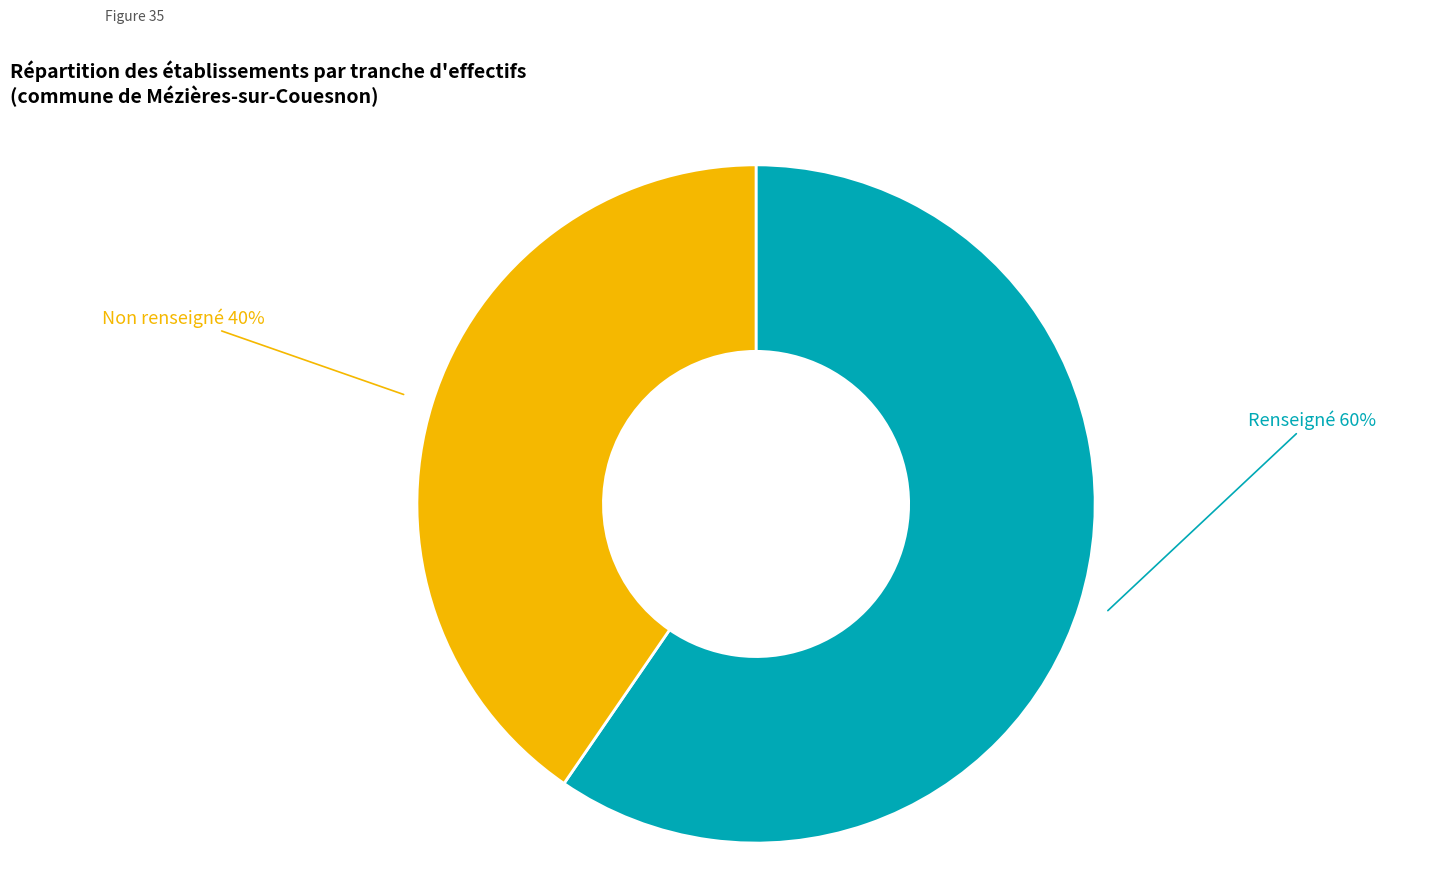

To the nearest percent, what is the average slice percentage?

50%